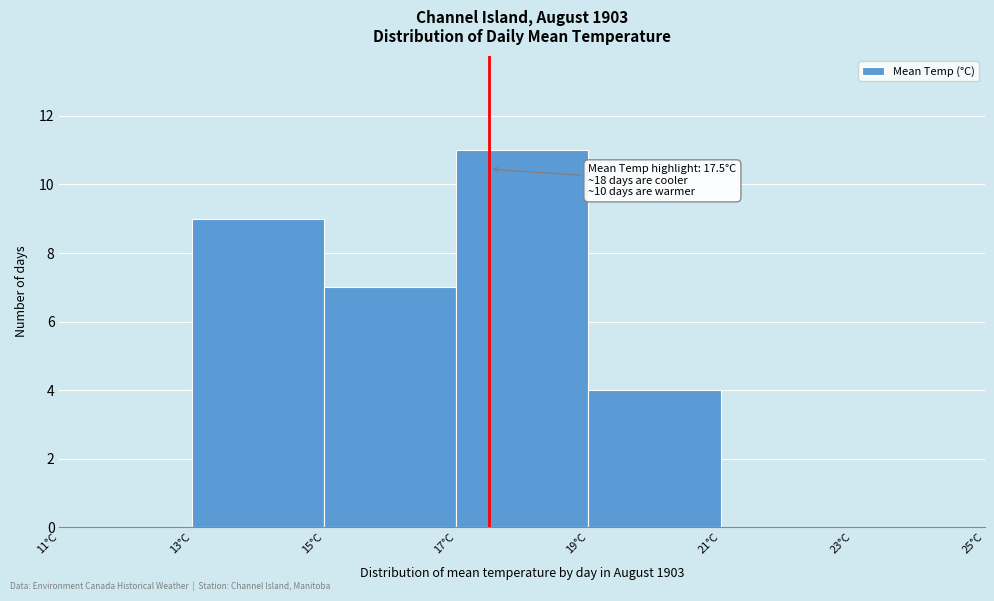

Which range on the x-axis has the tallest bar?

17 to 19